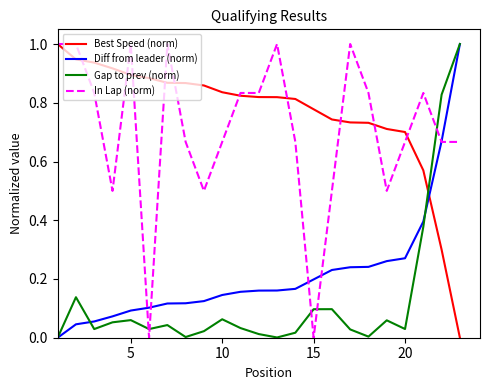

Which series has the largest total across all categories?

Best Speed (norm)